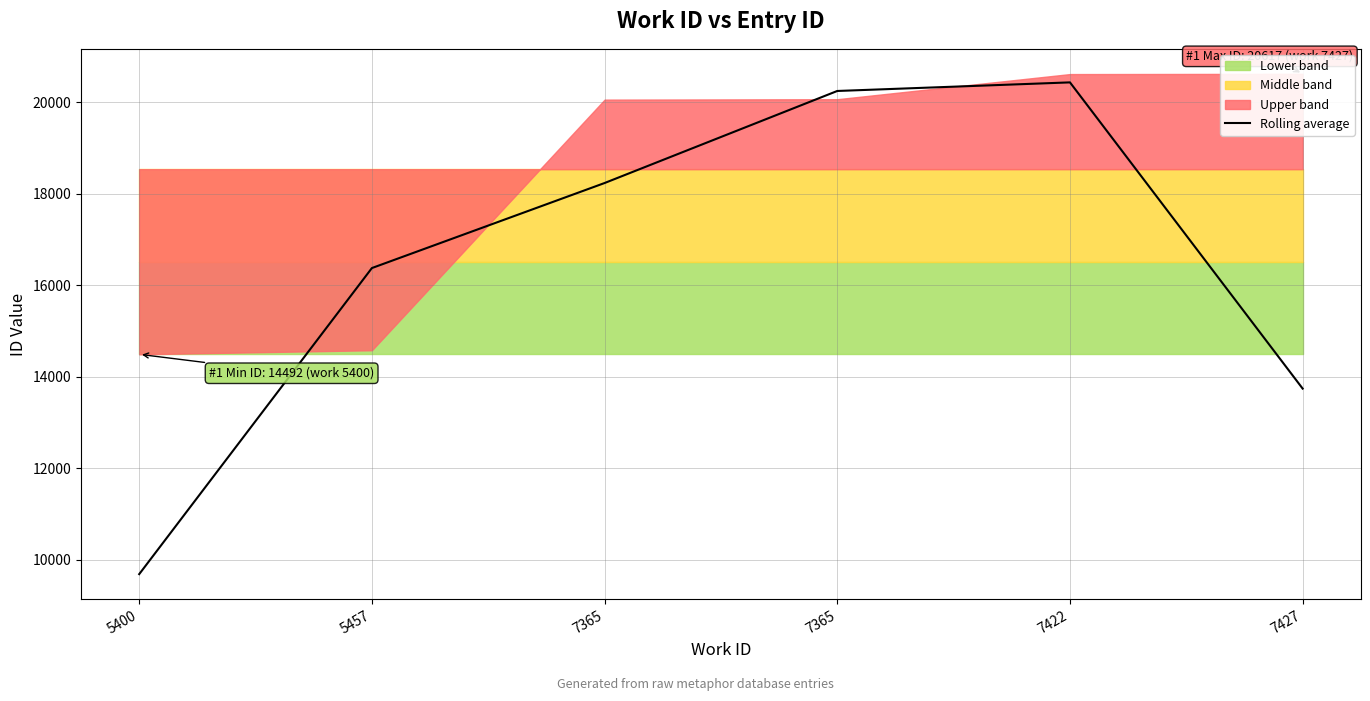

What is the value of the 3rd point from the left?

18232.7